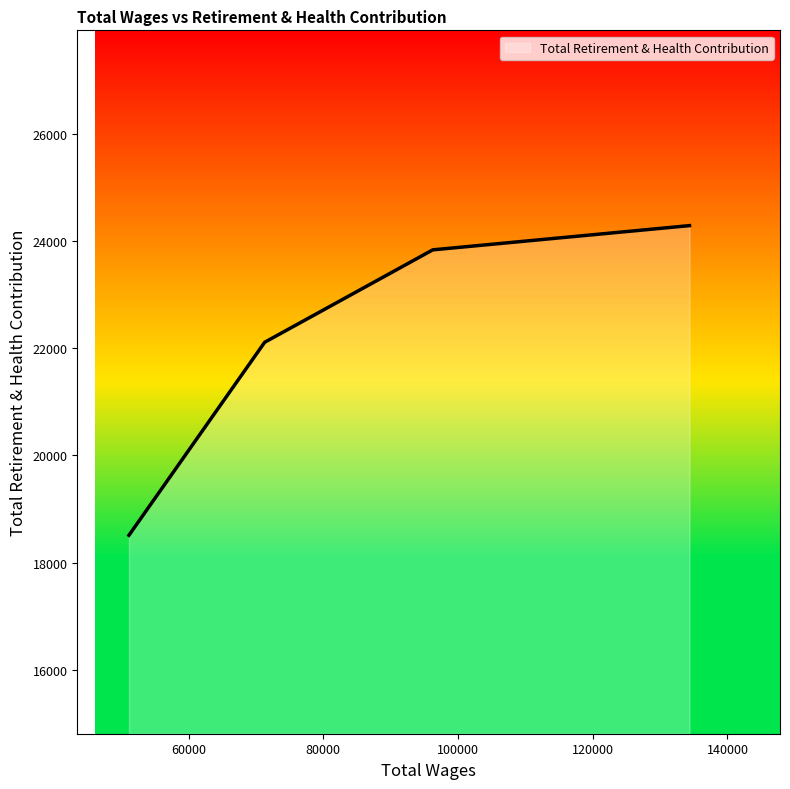

What is the difference between the maximum and minimum values?

5777